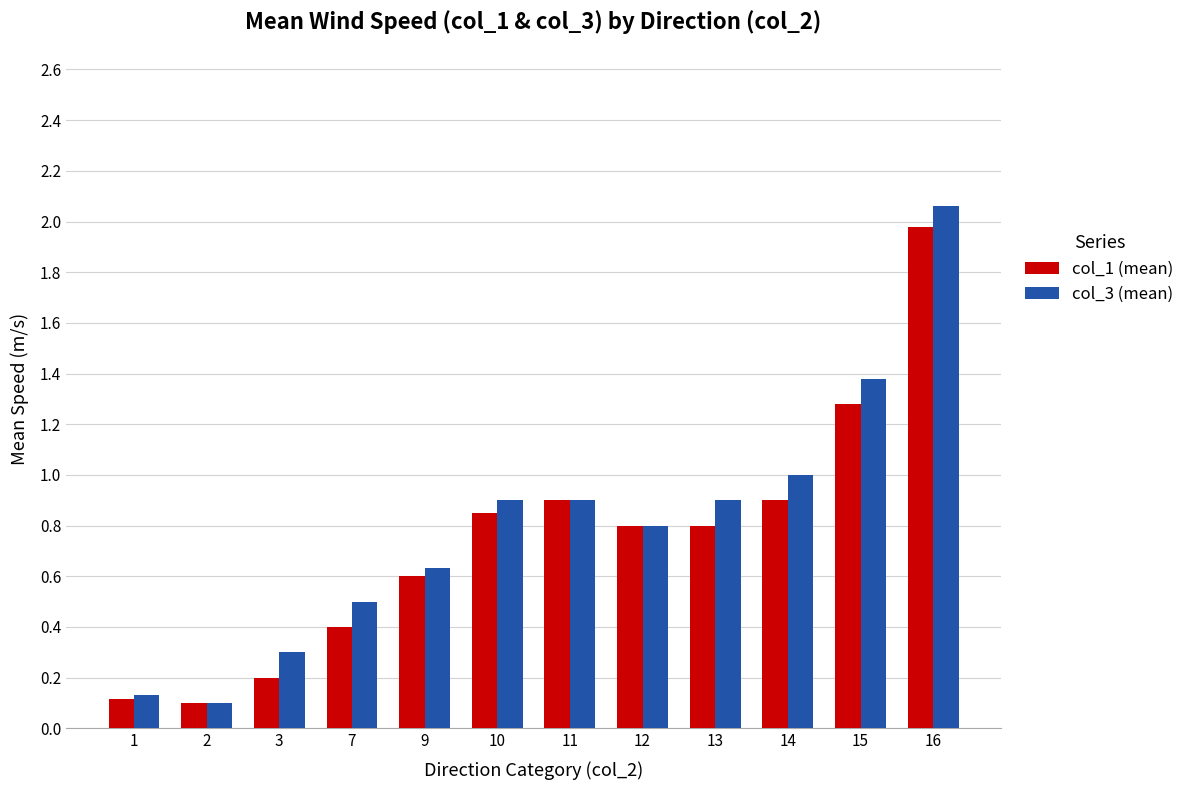

Which series changed the most between 1 and 9?

col_3 (mean)